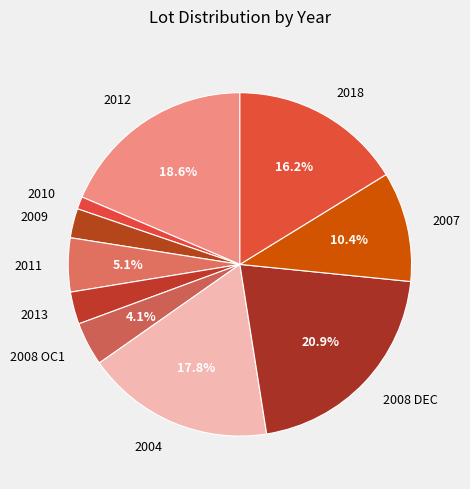

Is it true that 2010 is 11% of the pie?

False